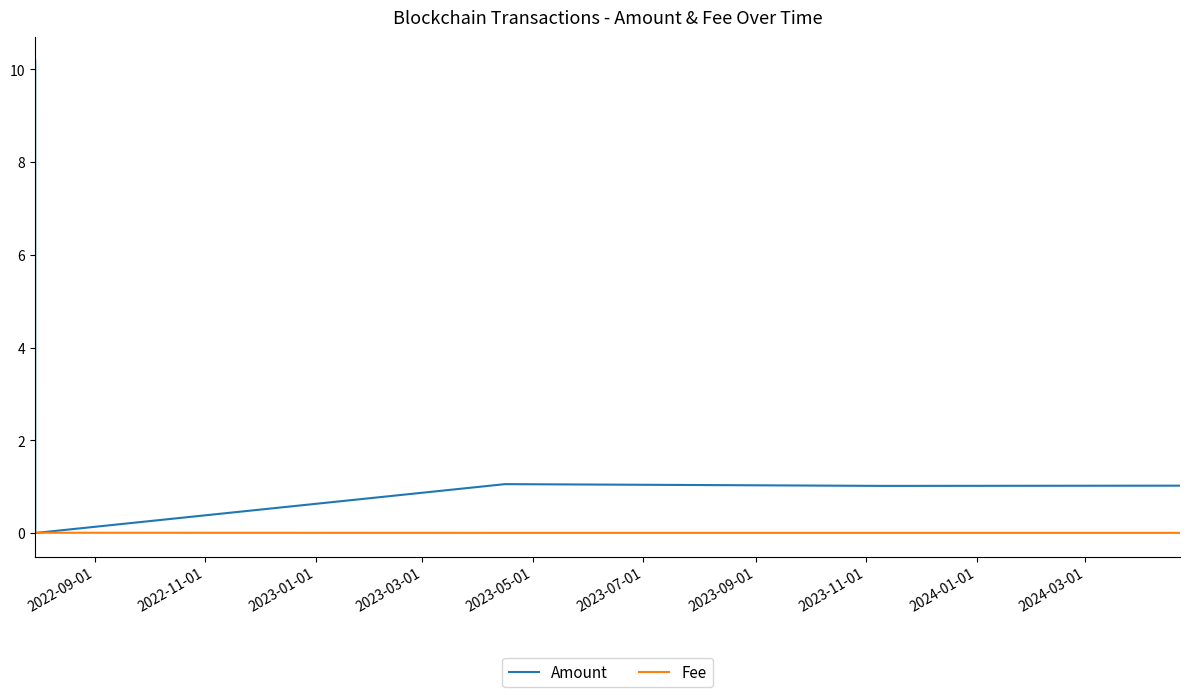

Which series has the largest range (max minus min)?

Amount